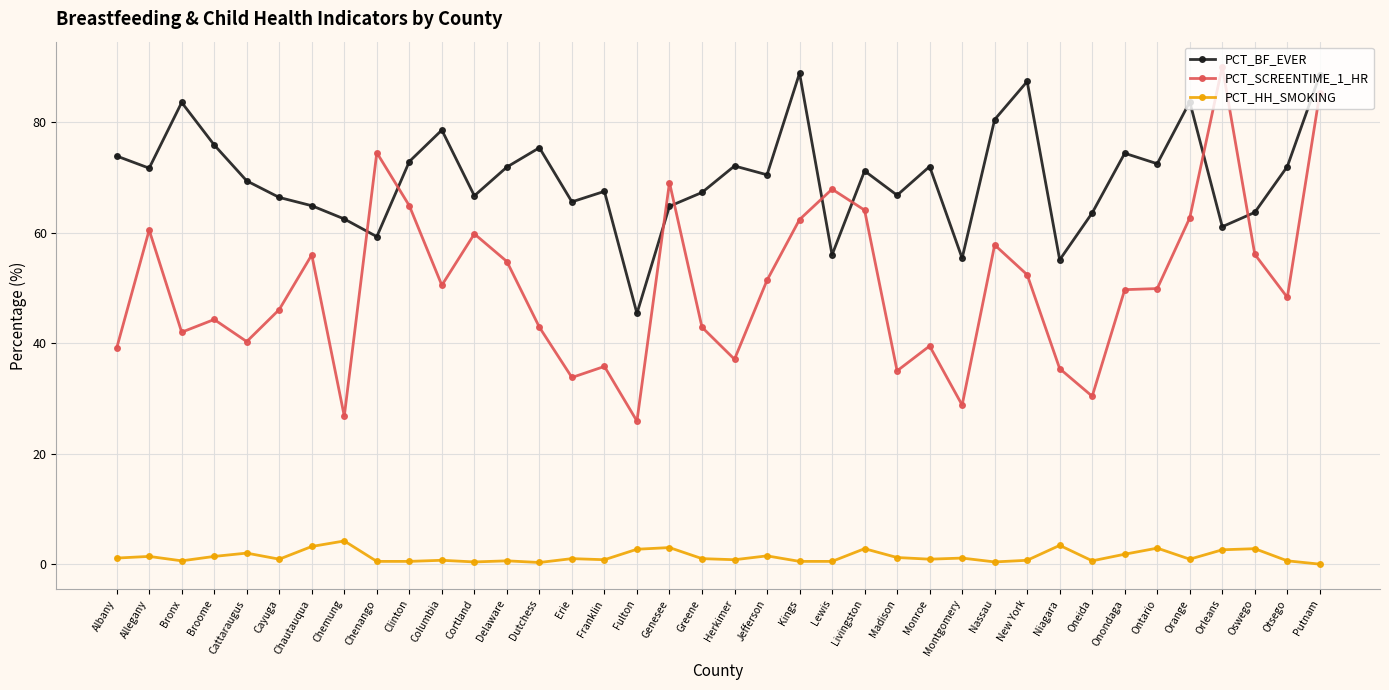

What is the sum of all PCT_HH_SMOKING values?

52.3